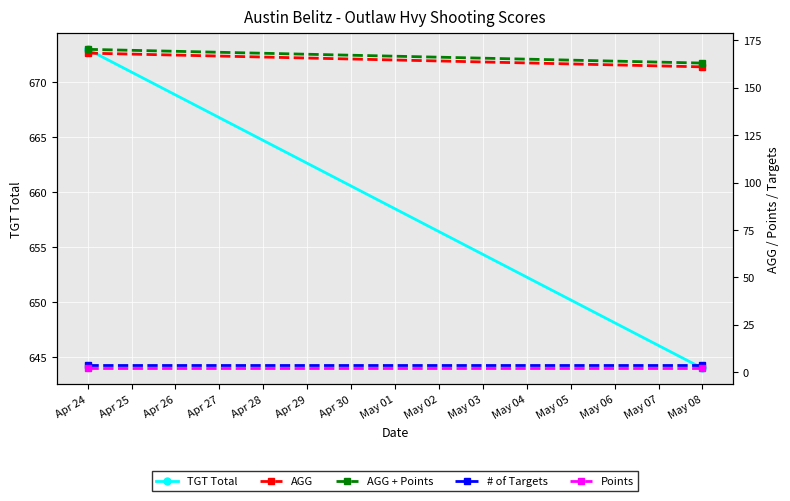

What is the average value of the # of Targets series?

4.0